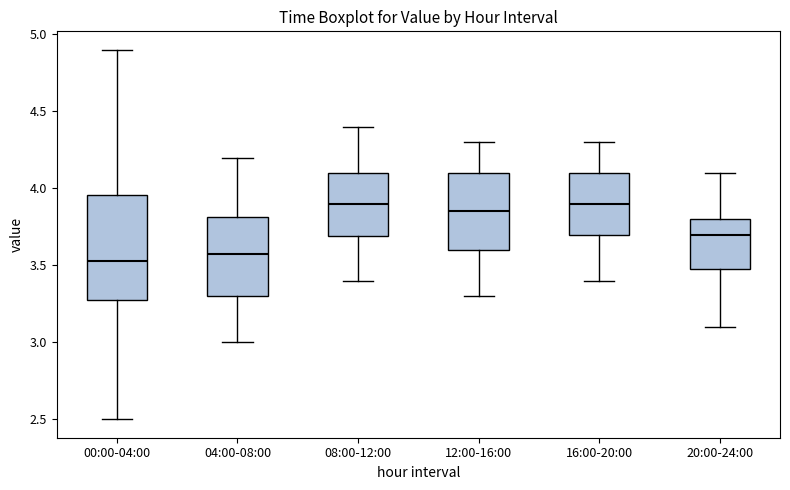

Reading left to right, read every box against the y-axis: the position of its median line, the range the box covers, and the ends of its whiskers. The values are not printed on the chart, so give them approximately, as read against the axis.

00:00-04:00: median 3.55, box 3.30 to 3.95, whiskers 2.50 to 4.90
04:00-08:00: median 3.60, box 3.30 to 3.80, whiskers 3.00 to 4.20
08:00-12:00: median 3.90, box 3.70 to 4.10, whiskers 3.40 to 4.40
12:00-16:00: median 3.85, box 3.60 to 4.10, whiskers 3.30 to 4.30
16:00-20:00: median 3.90, box 3.70 to 4.10, whiskers 3.40 to 4.30
20:00-24:00: median 3.70, box 3.50 to 3.80, whiskers 3.10 to 4.10